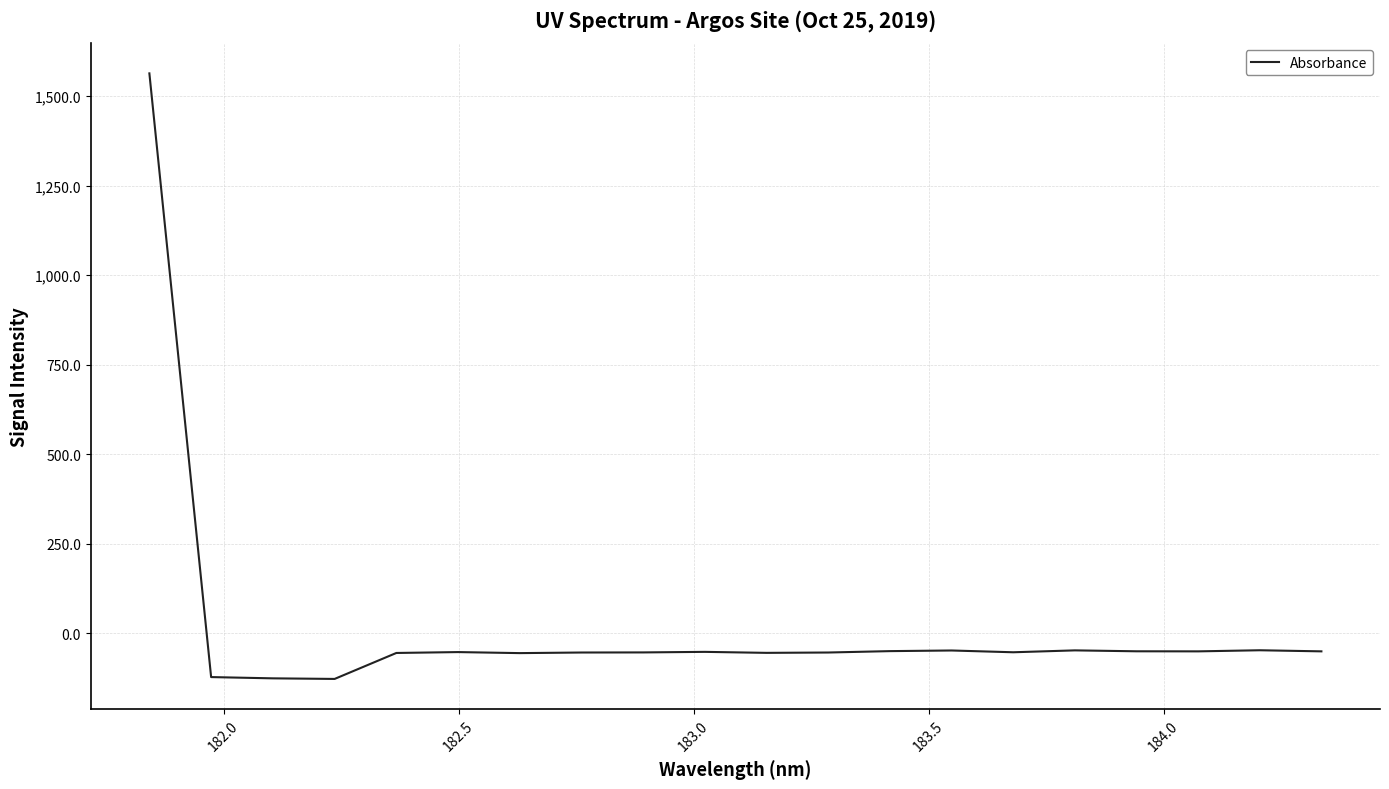

What is the minimum value shown in the chart?

-127.4